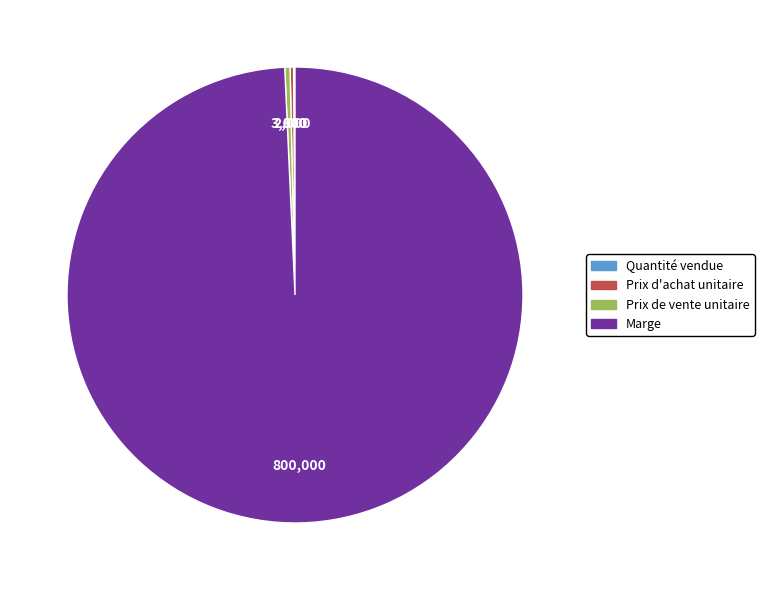

What is the largest slice in the pie chart?

Marge